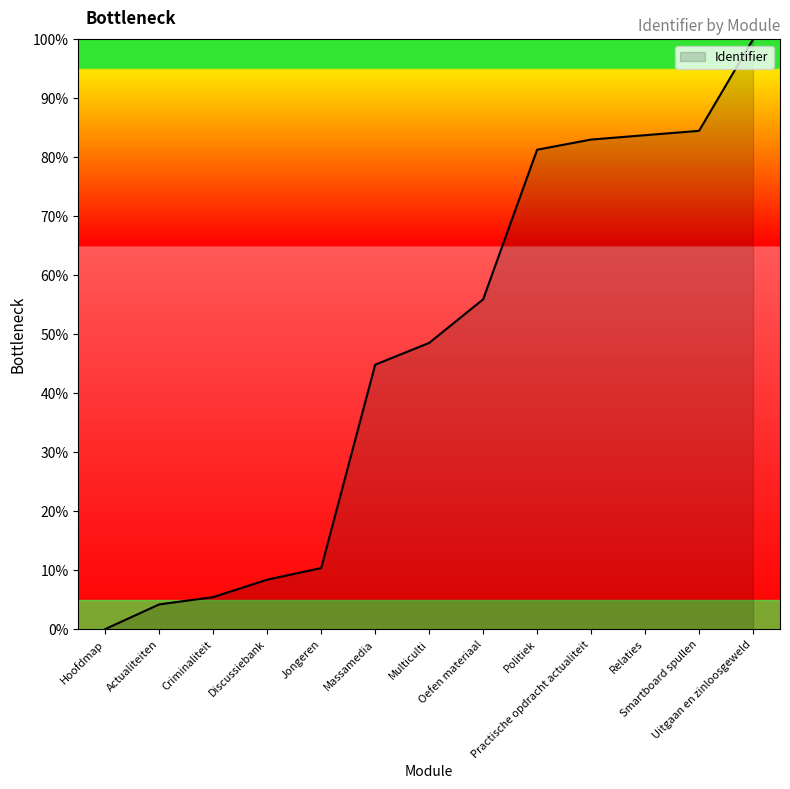

The value at Massamedia is 64.3. True or false?

False